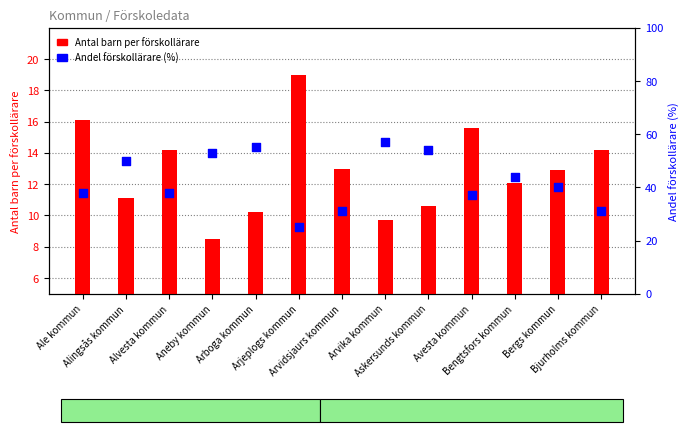

Is the value of Antal barn per förskollärare at Arjeplogs kommun greater than the value of Andel förskollärare (%) at Arjeplogs kommun?

No